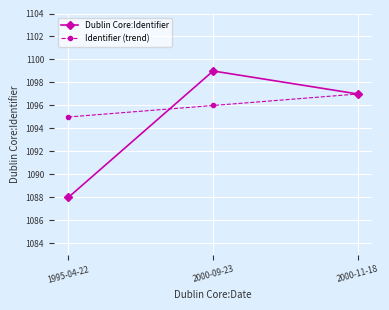

Which series changed the most between 1995-04-22 and 2000-09-23?

Dublin Core:Identifier